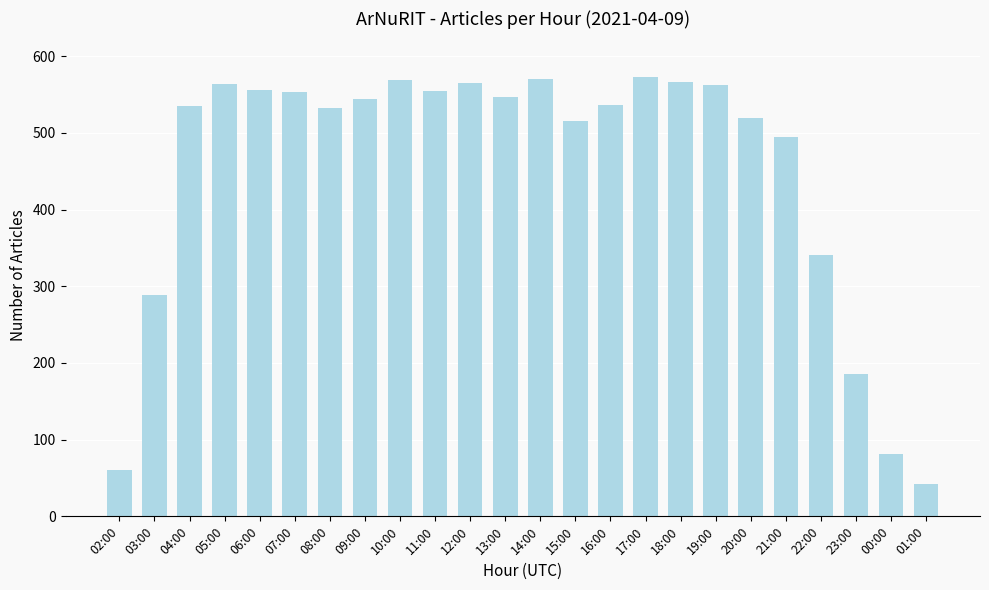

What is the value of the 10th bar from the left?

555